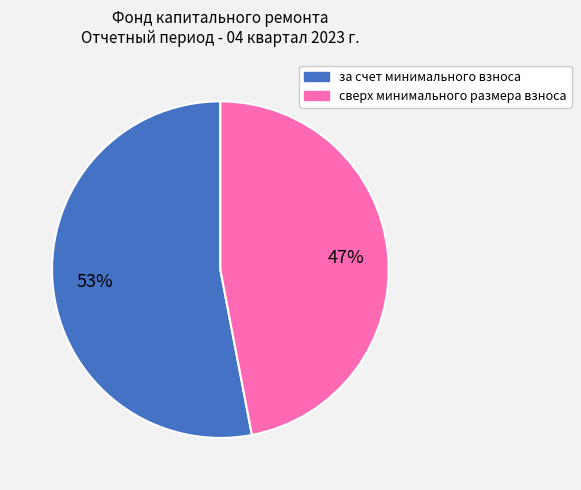

Between сверх минимального размера взноса and за счет минимального взноса, which is larger?

за счет минимального взноса